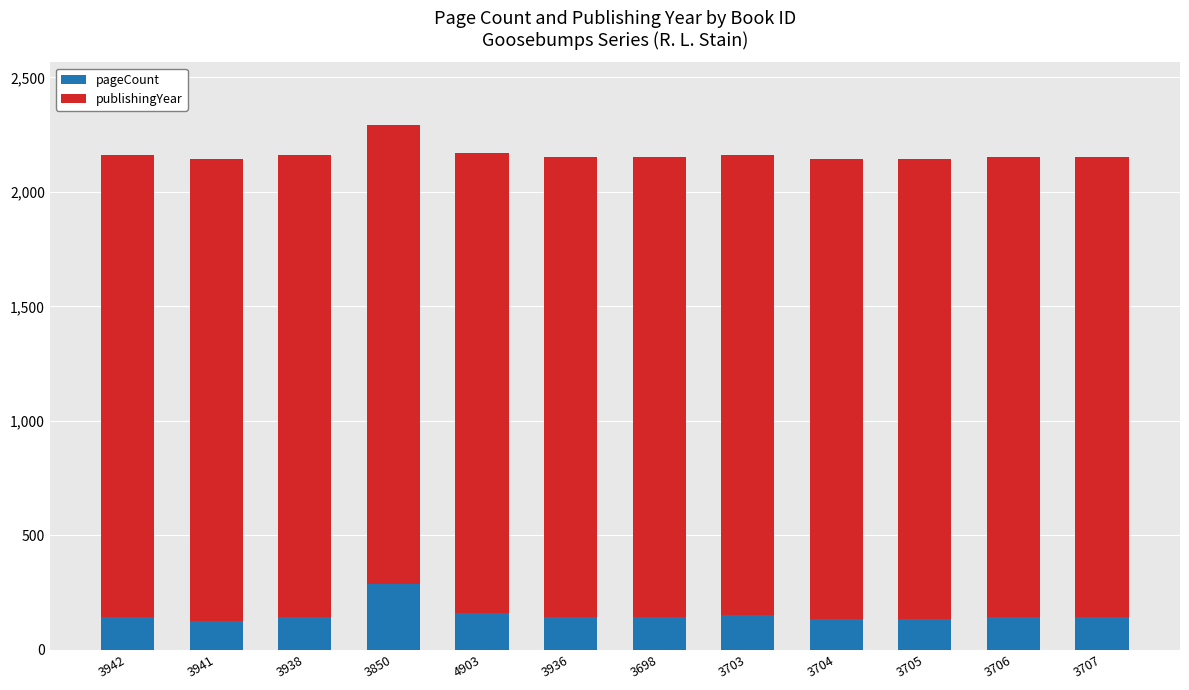

Is it true that pageCount equals 259 at 3942?

False